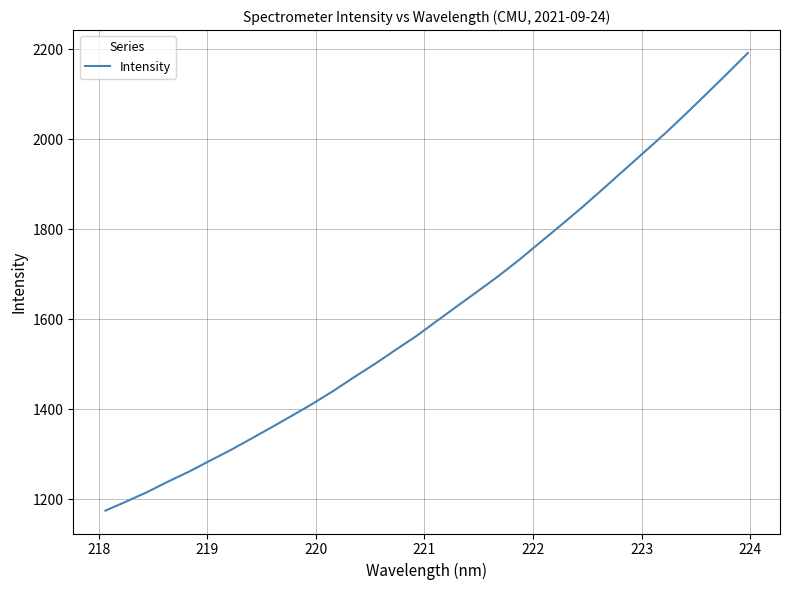

Reading left to right, transcribe all the data shown in this chart.

1174.7	1194.8	1215.7	1238.8	1260.7	1284.8	1308.4	1333.9	1359.6	1385.9	1412.7	1441.1	1471.6	1501.0	1532.3	1562.9	1596.9	1630.5	1663.8	1697.7	1733.8	1772.1	1810.2	1849.1	1889.6	1930.8	1971.9	2013.1	2056.5	2101.1	2146.1	2192.0